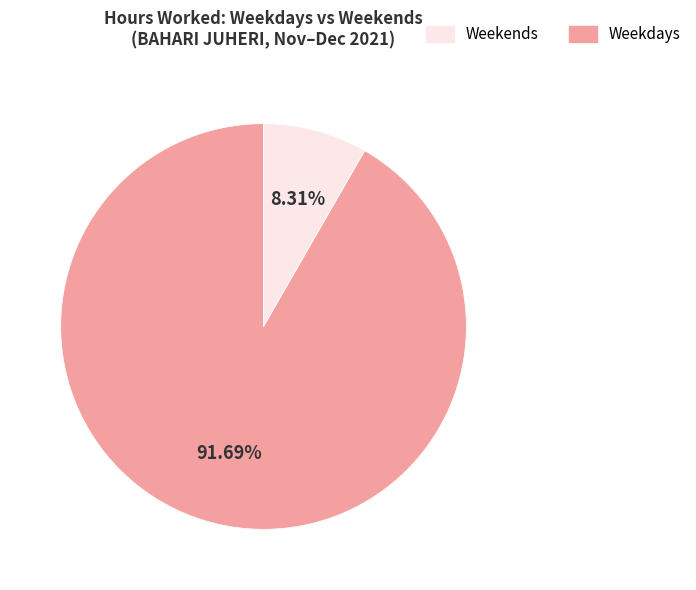

Is there any slice that represents more than half of the pie?

Yes